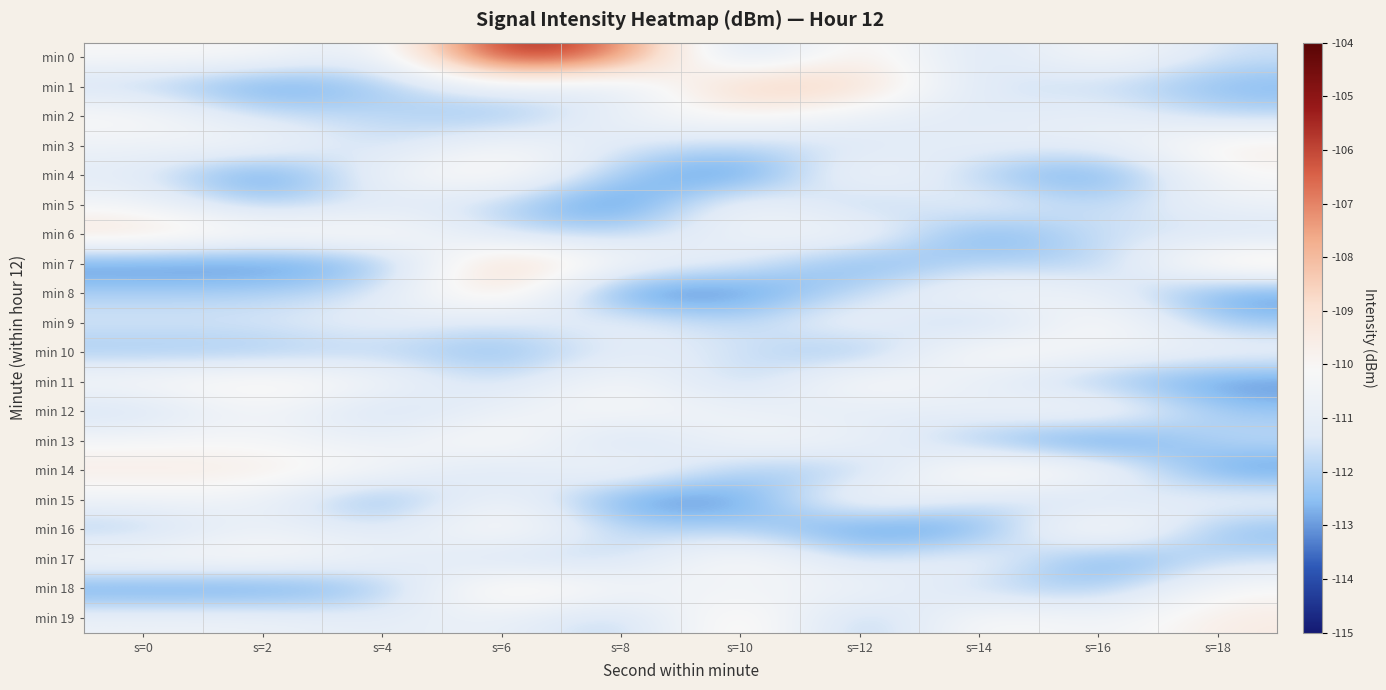

Which label corresponds to the smallest value in the chart?

s=8